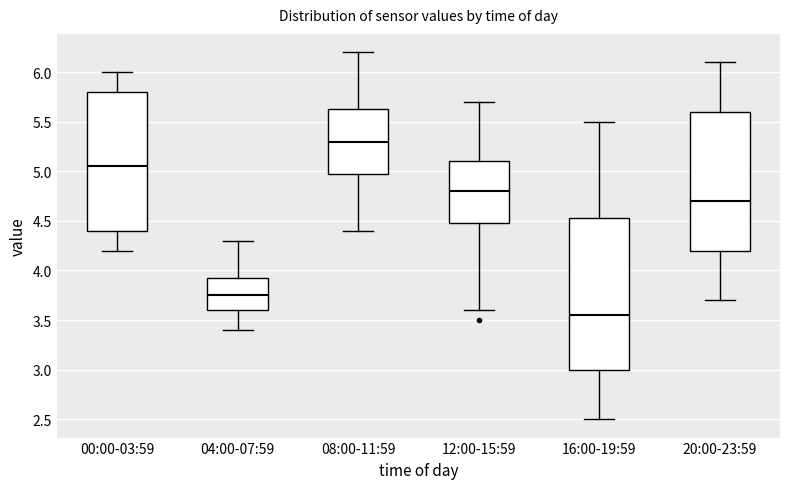

Comparing the boxes themselves (not the whiskers), which one is the tallest?

16:00-19:59